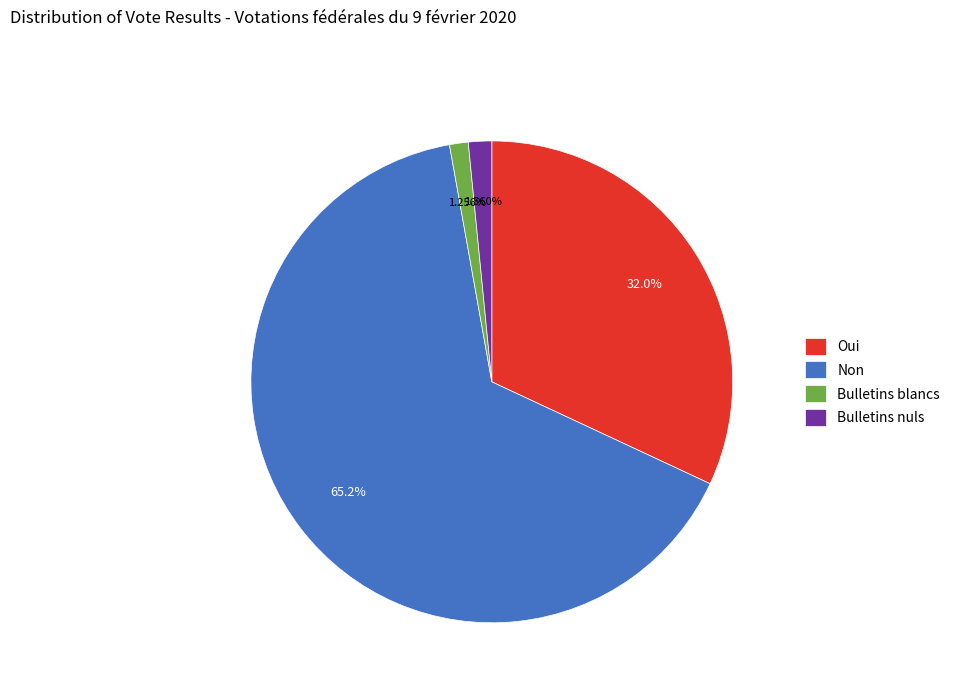

Is it true that Oui is 32% of the pie?

True